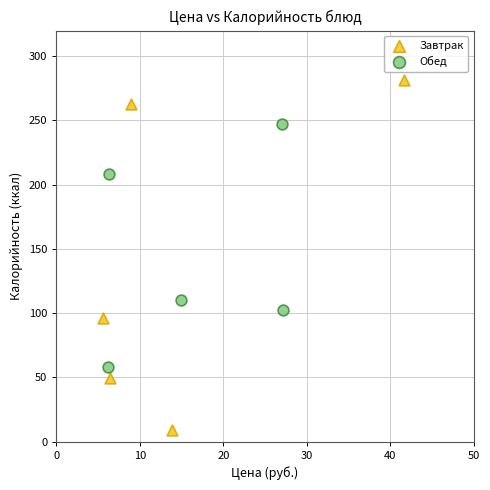

Which series has the largest Y range (max minus min)?

Завтрак